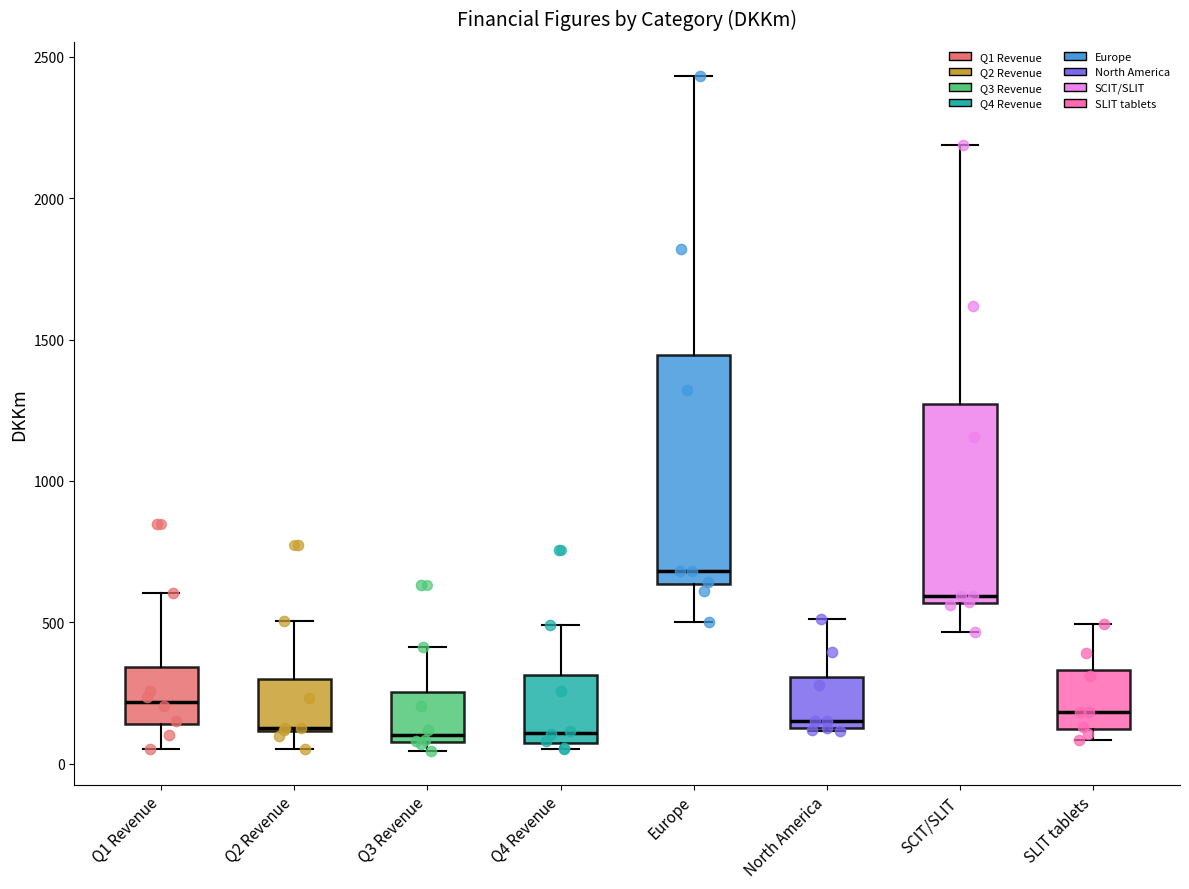

Where is the upper edge of the box for SLIT tablets on the y-axis? The values are not printed on the chart, so give them approximately, as read against the axis.

350